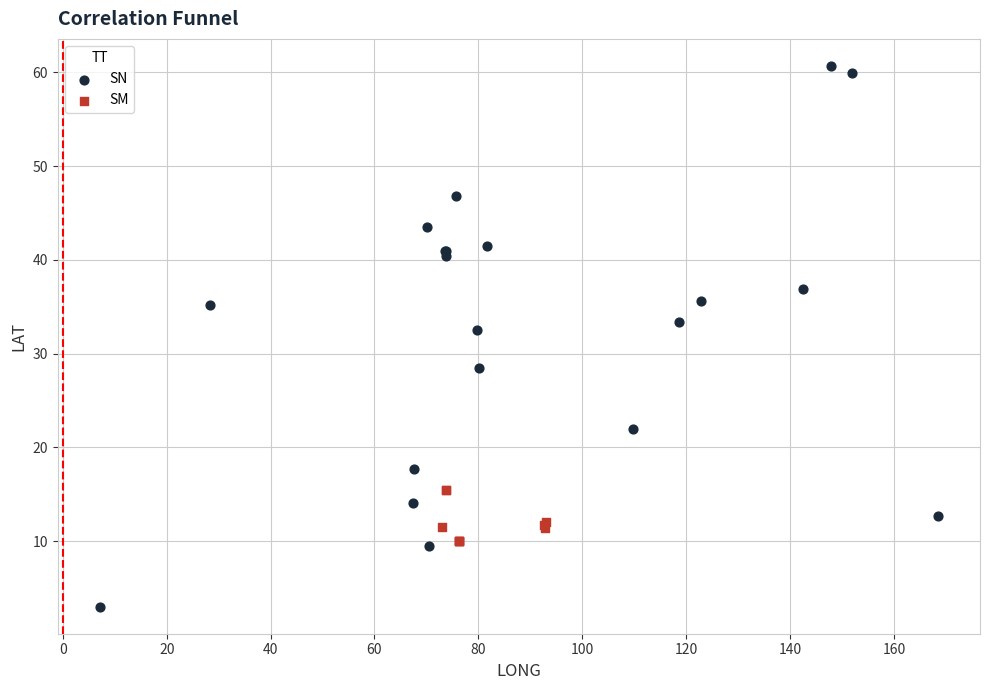

Which series contains the lowest Y value?

SN